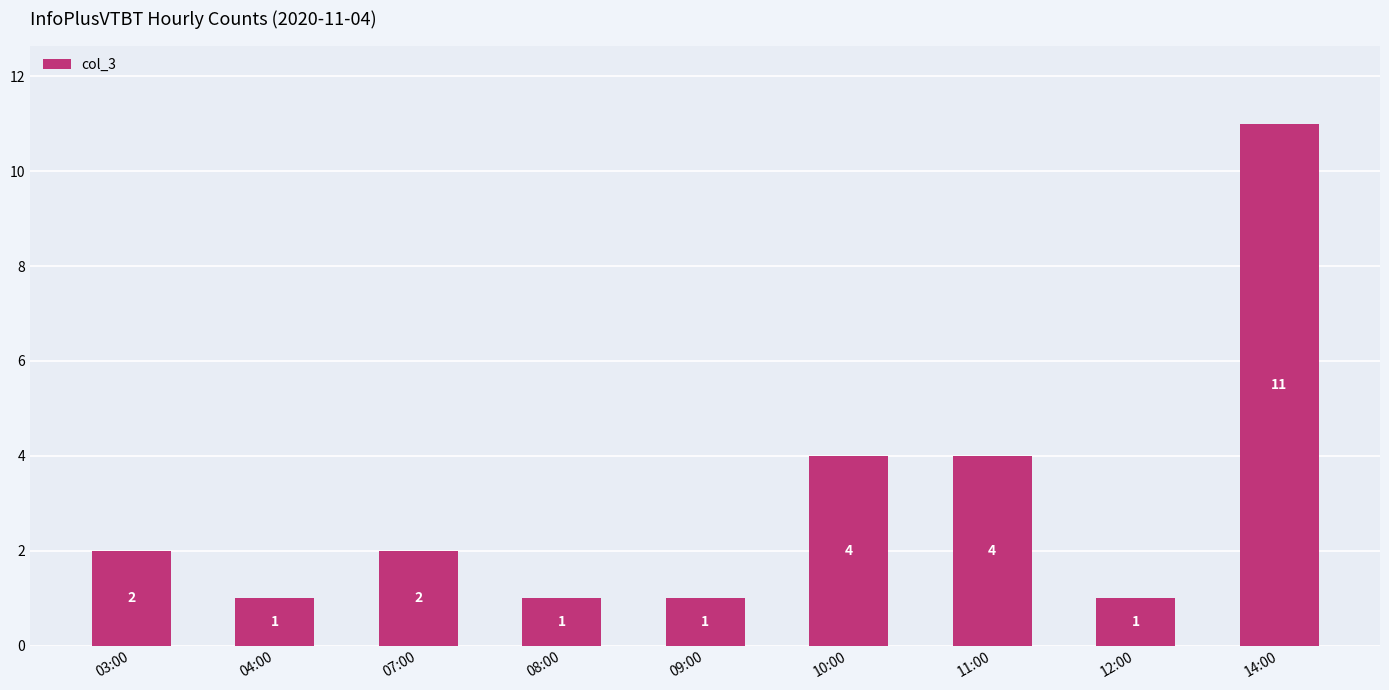

What is the smallest value displayed?

1